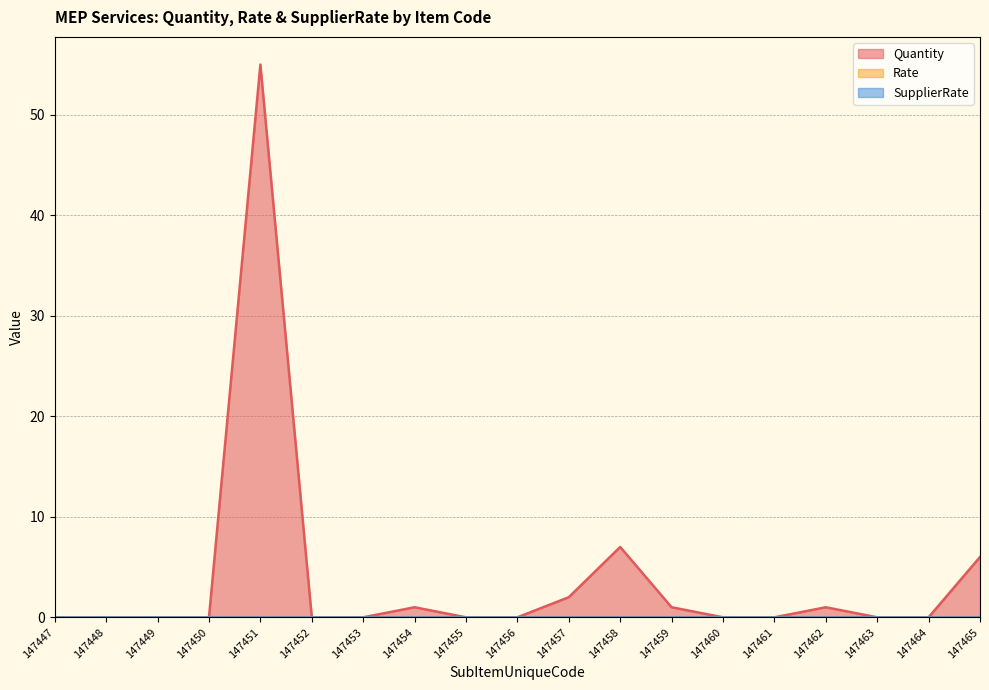

At which category does the chart reach its peak across all series?

147451